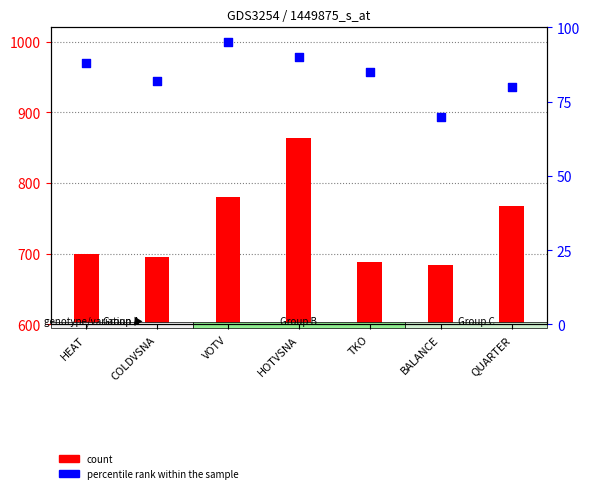

Approximately how many times larger is the value at VOTV compared to BALANCE?

1.4